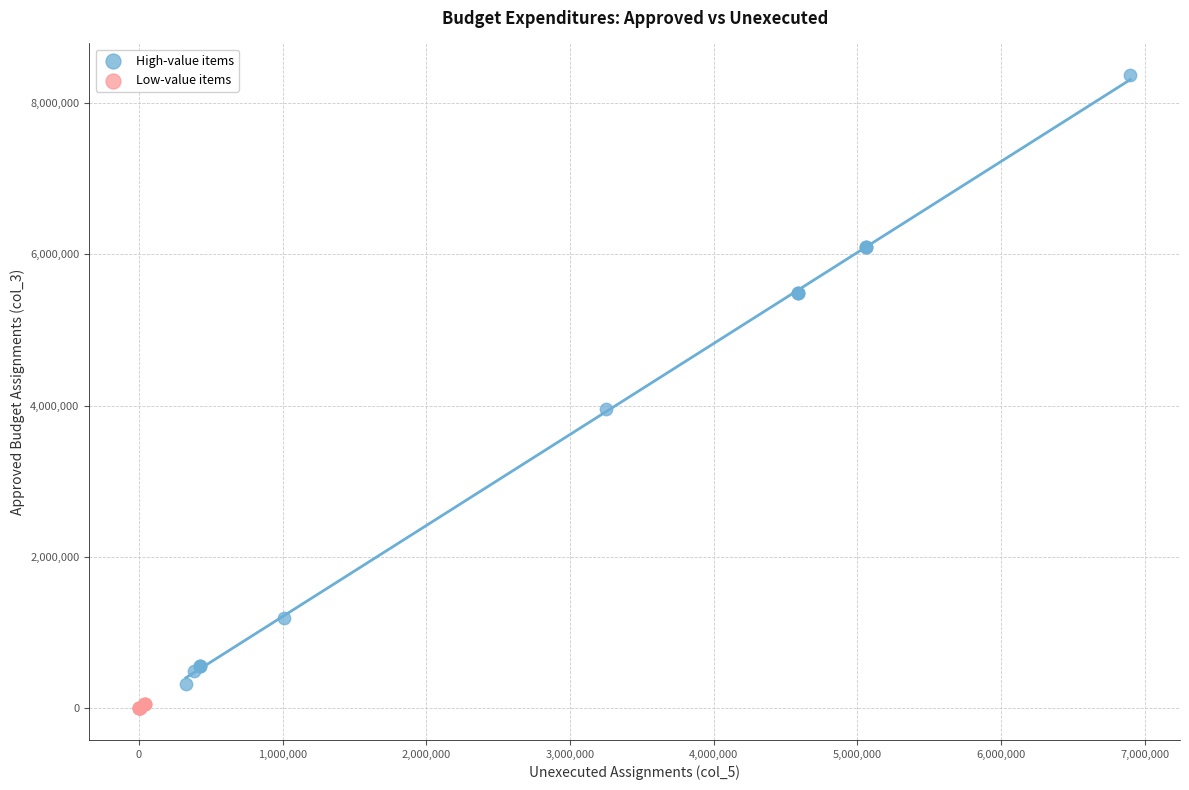

Which series contains the highest Y value?

High-value items